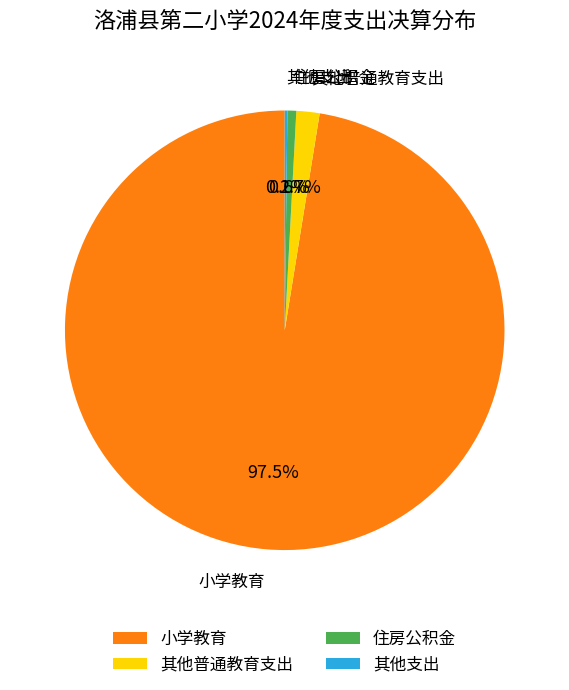

Which category has the biggest portion of the pie?

小学教育